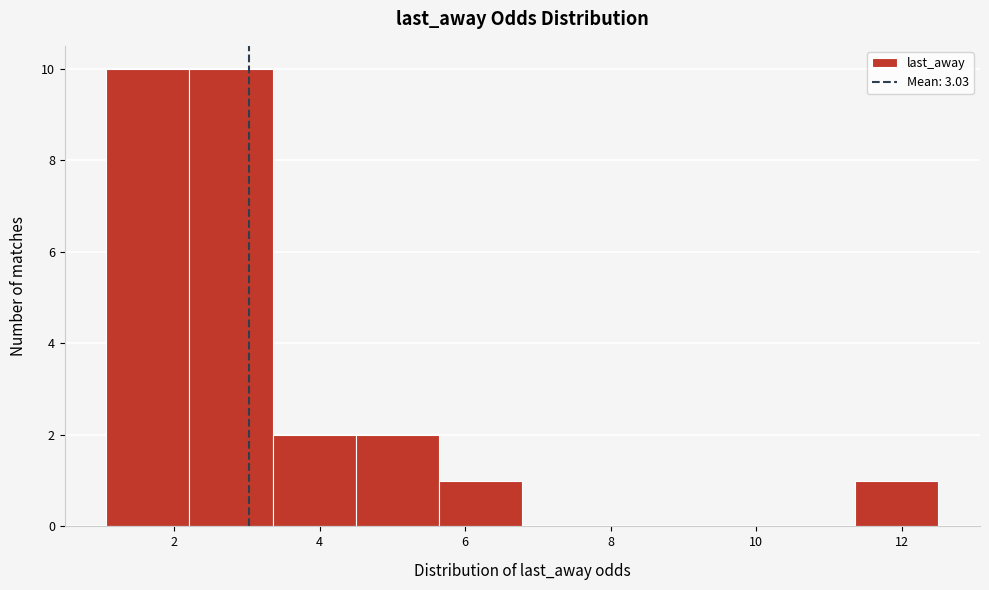

Reading left to right, transcribe this chart: for each bar, give the range it covers on the x-axis and its height. Neither the bar edges nor the heights are printed on the chart, so give them approximately, as read against the axes.

1.0 to 2.2: 10
2.2 to 3.4: 10
3.4 to 4.4: 2
4.4 to 5.6: 2
5.6 to 6.8: 1
6.8 to 8.0: 0
8.0 to 9.0: 0
9.0 to 10.2: 0
10.2 to 11.4: 0
11.4 to 12.6: 1